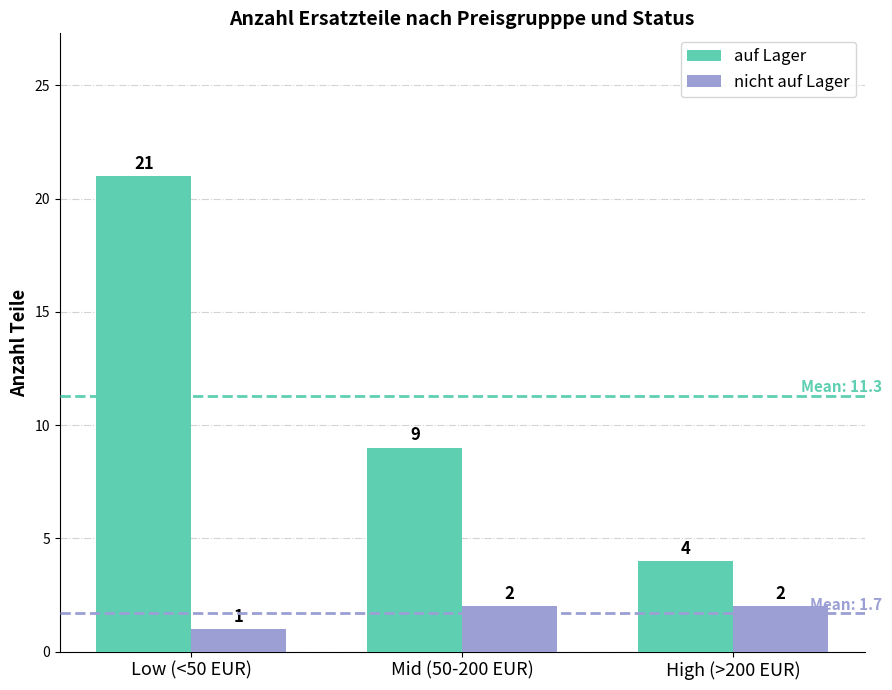

At which label is nicht auf Lager closest to 1?

Low (<50 EUR)